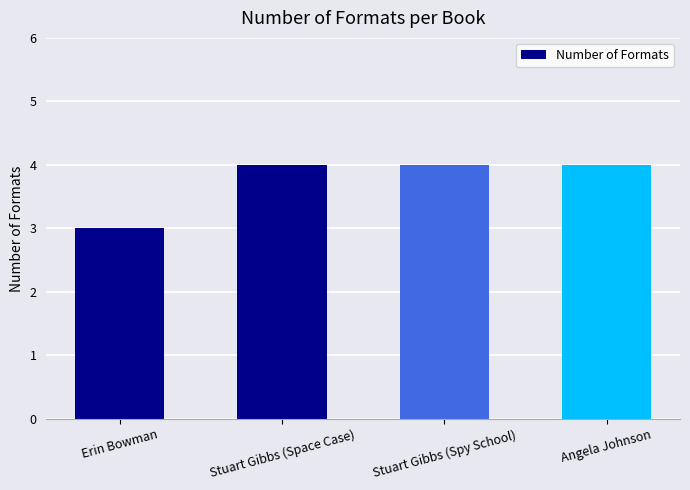

What is the value of the 2nd bar from the left?

4